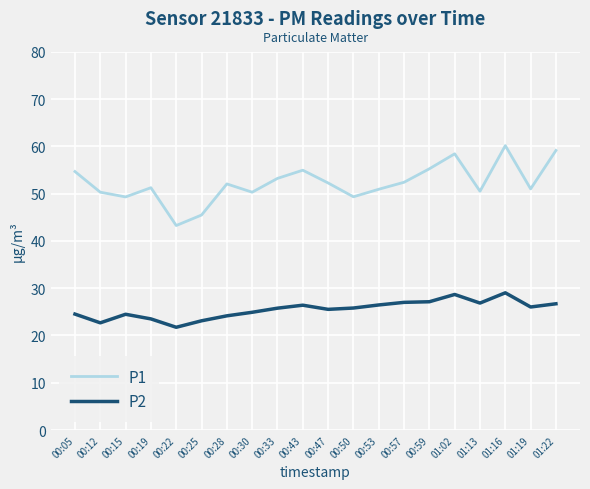

Which series has the largest total across all categories?

P1